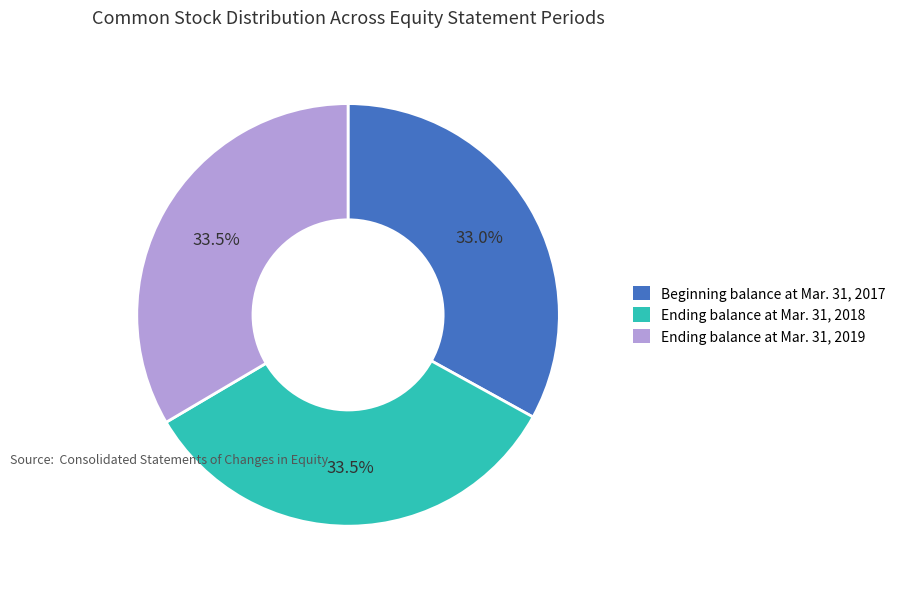

Is Ending balance at Mar. 31, 2019 the majority of the pie?

No